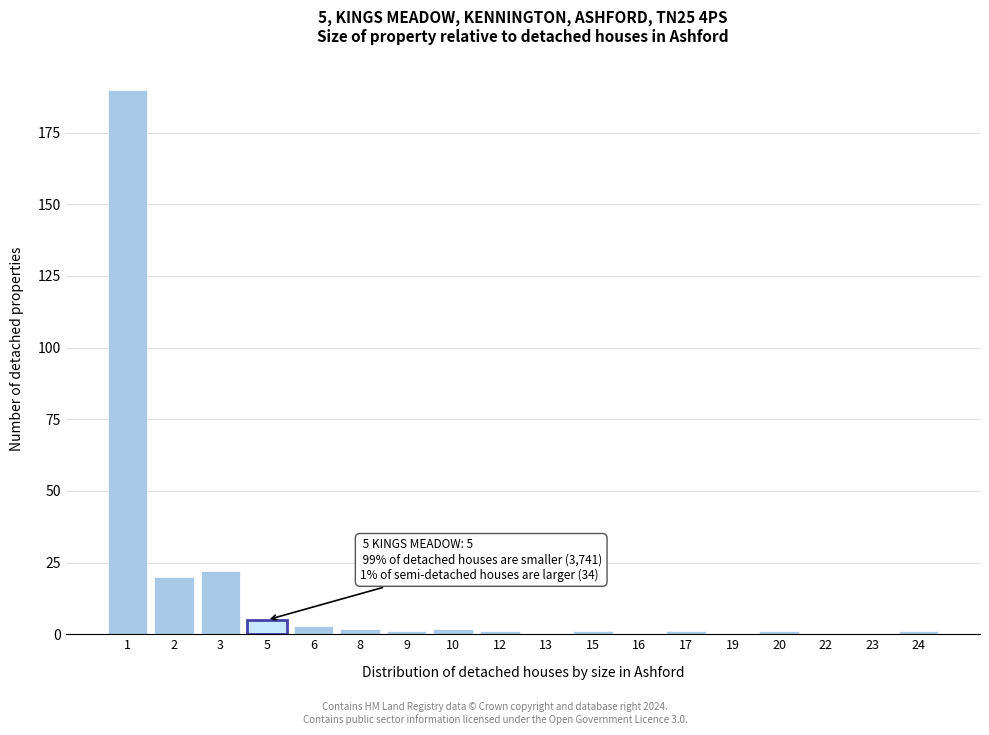

Reading left to right, extract all data points from this chart.

1=190	2=20	3=22	5=5	6=3	8=2	9=1	10=2	12=1	13=0	15=1	16=0	17=1	19=0	20=1	22=0	23=0	24=1